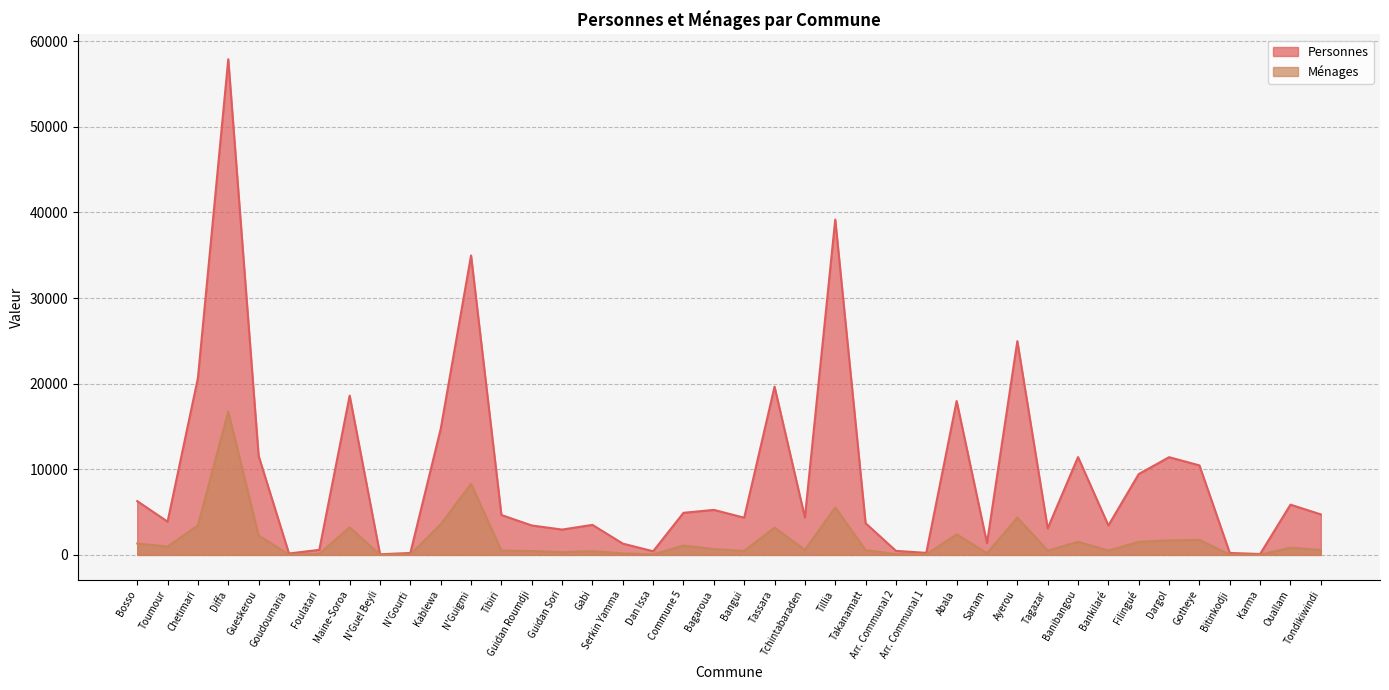

Is it true that Personnes equals 827 at Bankilaré?

False